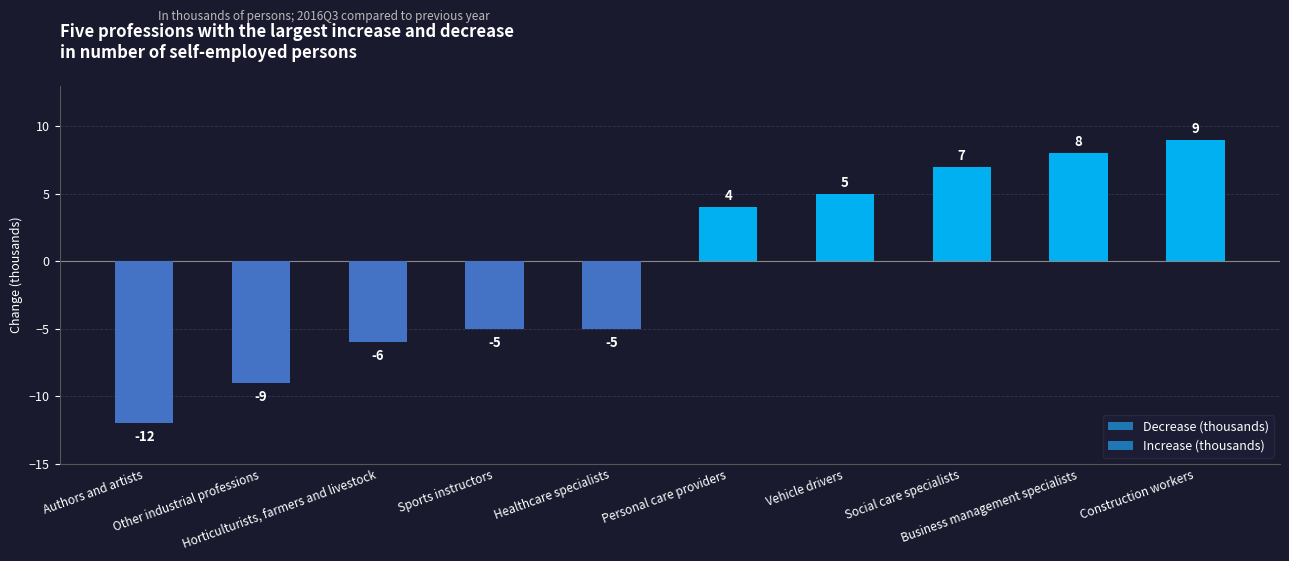

What is the value of the 8th bar from the left?

7